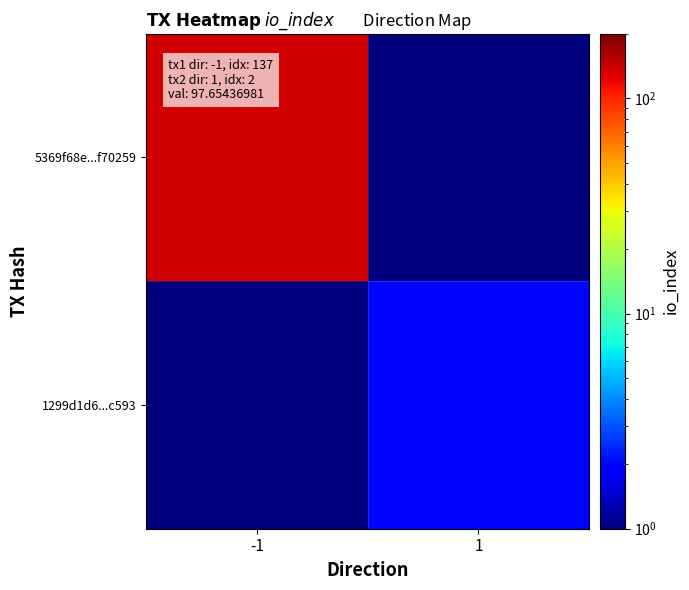

Rank the series by their average value, from lowest to highest.

1299d1d6...c593, 5369f68e...f70259